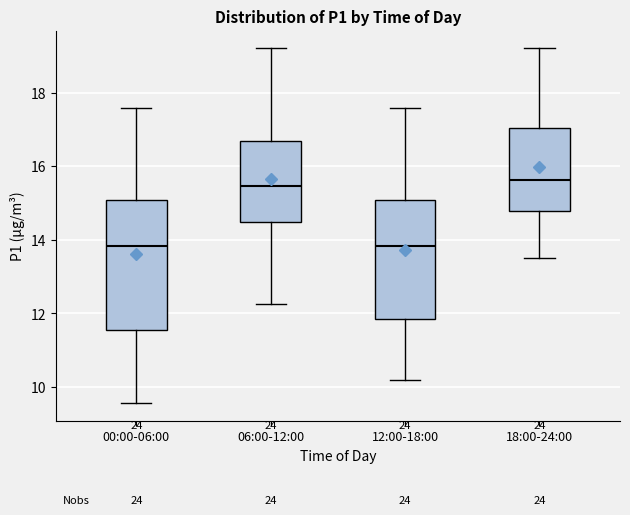

Reading left to right, read every box against the y-axis: the position of its median line, the range the box covers, and the ends of its whiskers. The values are not printed on the chart, so give them approximately, as read against the axis.

00:00-06:00: median 13.8, box 11.6 to 15.0, whiskers 9.6 to 17.6
06:00-12:00: median 15.4, box 14.4 to 16.6, whiskers 12.2 to 19.2
12:00-18:00: median 13.8, box 11.8 to 15.0, whiskers 10.2 to 17.6
18:00-24:00: median 15.6, box 14.8 to 17.0, whiskers 13.6 to 19.2